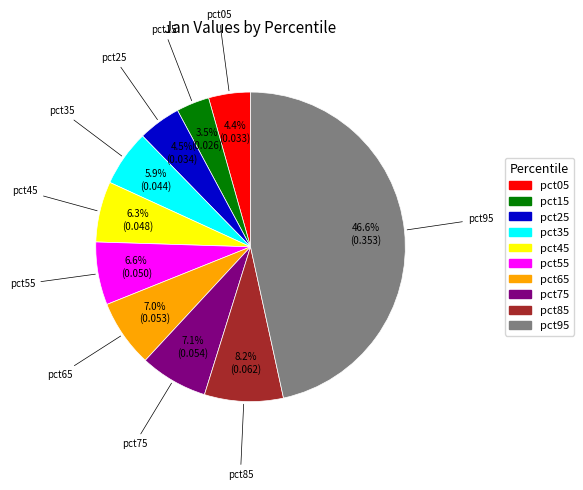

How many slices are in this pie chart?

10